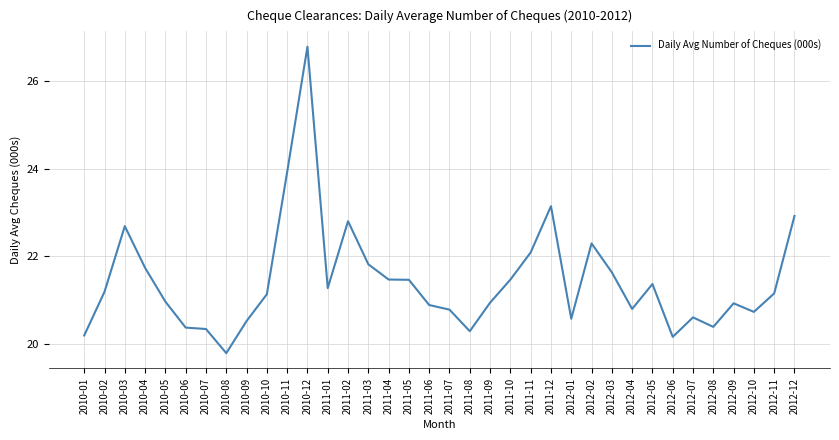

Is it true that the value at 2012-08 is 20.4?

True